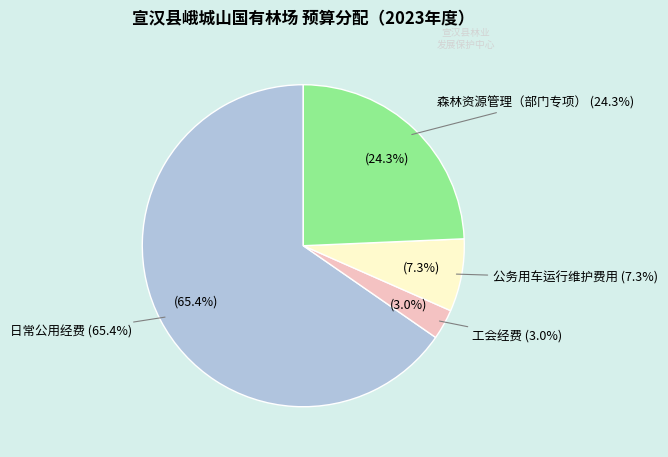

What percentage is the 日常公用经费 slice, to the nearest percent?

65%